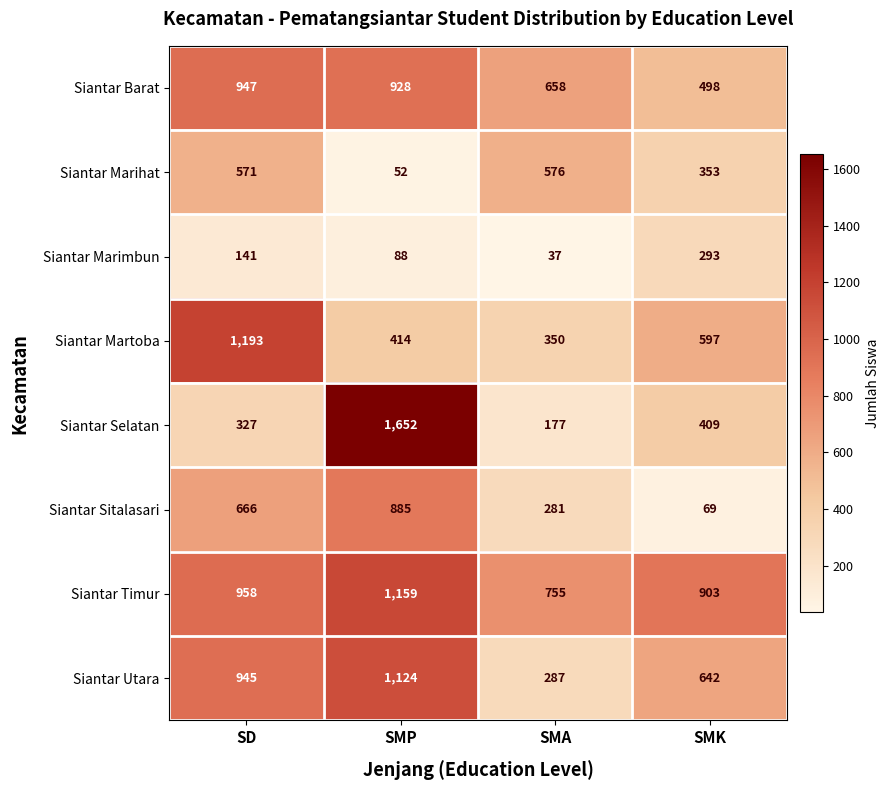

Rank the series at SMA from highest to lowest value.

Siantar Timur, Siantar Barat, Siantar Marihat, Siantar Martoba, Siantar Utara, Siantar Sitalasari, Siantar Selatan, Siantar Marimbun